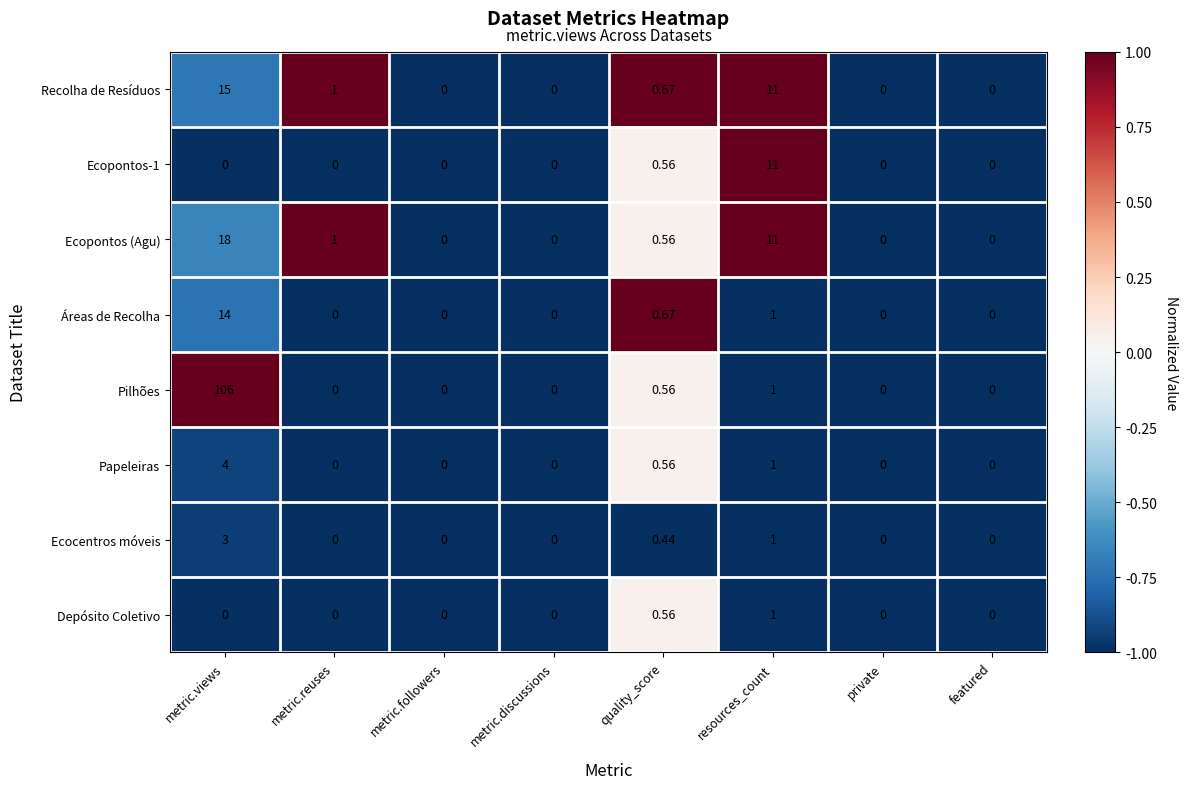

At which category does the chart reach its peak across all series?

metric.views